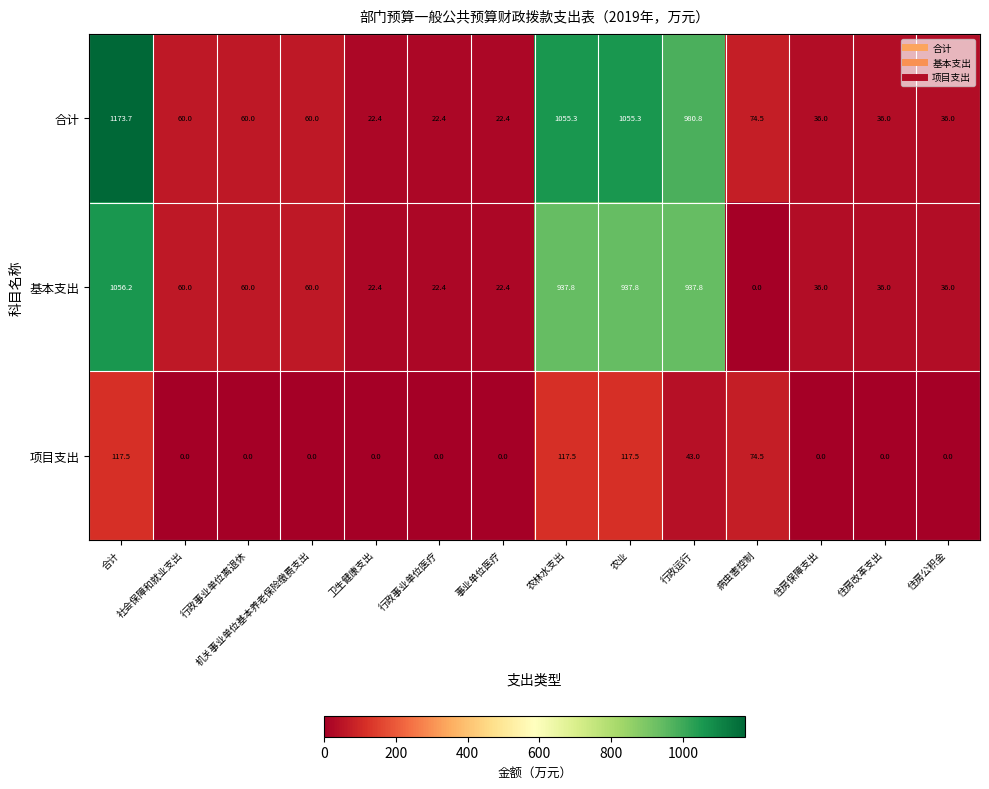

At which label does 基本支出 reach its peak?

合计